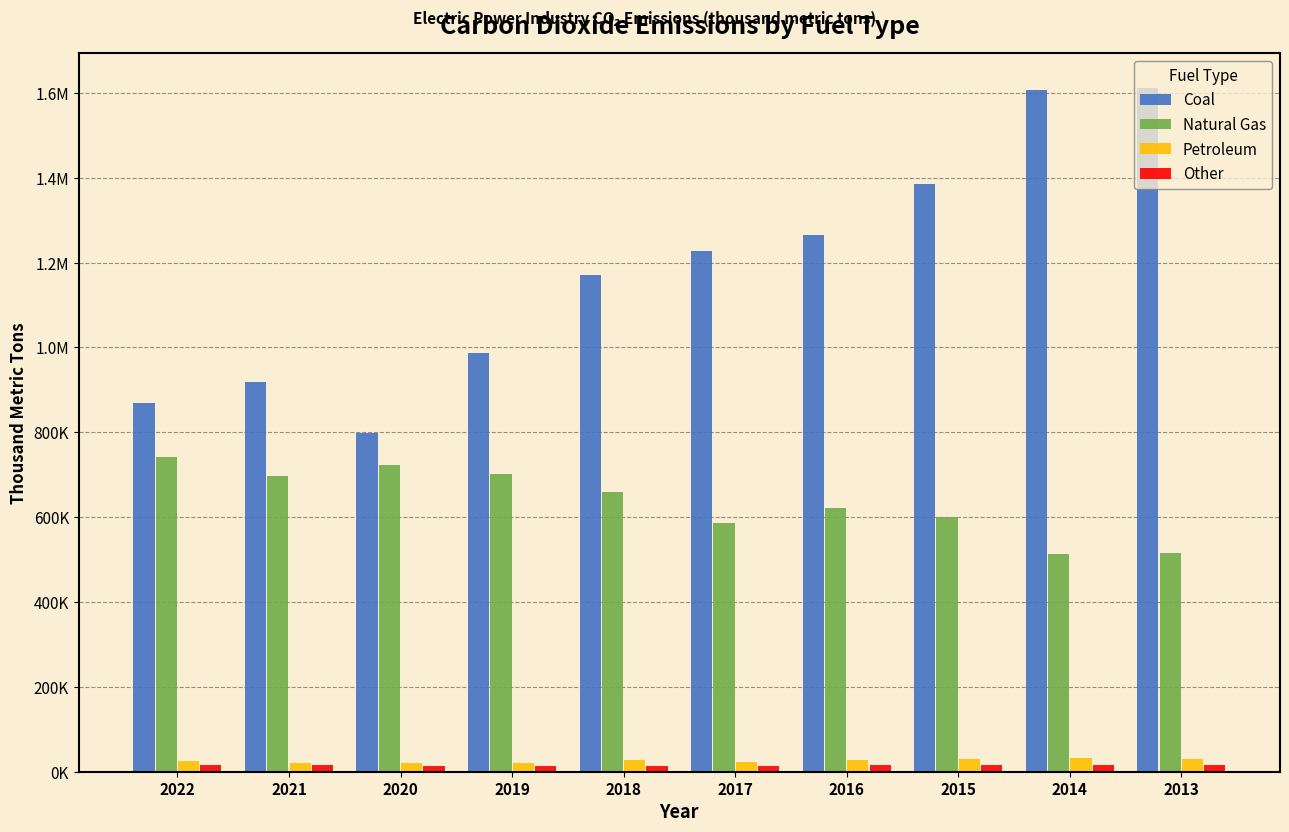

True or false: Other has a value of 7555 at 2022.

False